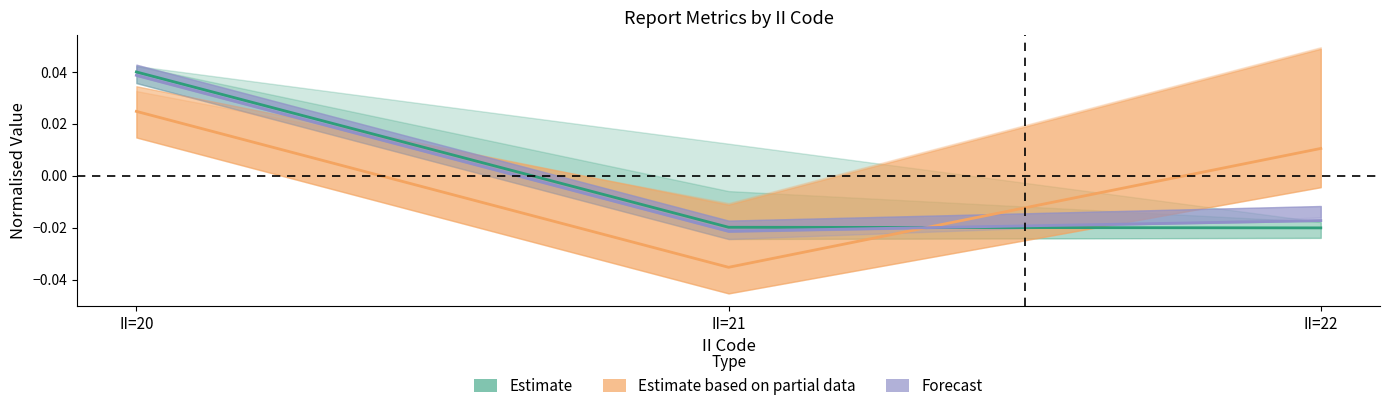

How many values in Estimate based on partial data are below zero?

1